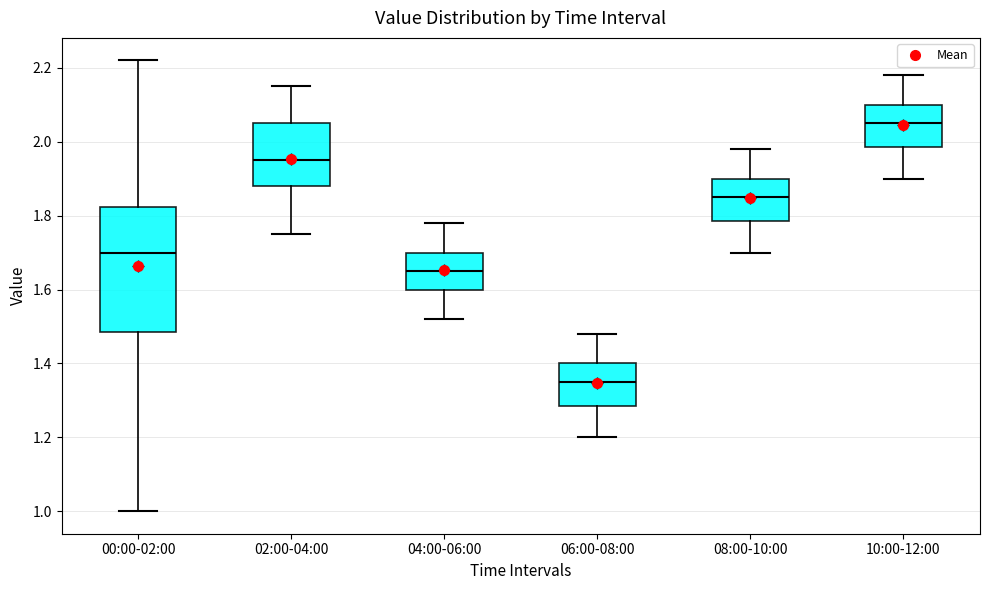

Reading left to right, read every box against the y-axis: the position of its median line, the range the box covers, and the ends of its whiskers. The values are not printed on the chart, so give them approximately, as read against the axis.

00:00-02:00: median 1.70, box 1.48 to 1.82, whiskers 1.00 to 2.22
02:00-04:00: median 1.96, box 1.88 to 2.06, whiskers 1.76 to 2.16
04:00-06:00: median 1.66, box 1.60 to 1.70, whiskers 1.52 to 1.78
06:00-08:00: median 1.36, box 1.28 to 1.40, whiskers 1.20 to 1.48
08:00-10:00: median 1.86, box 1.78 to 1.90, whiskers 1.70 to 1.98
10:00-12:00: median 2.06, box 1.98 to 2.10, whiskers 1.90 to 2.18